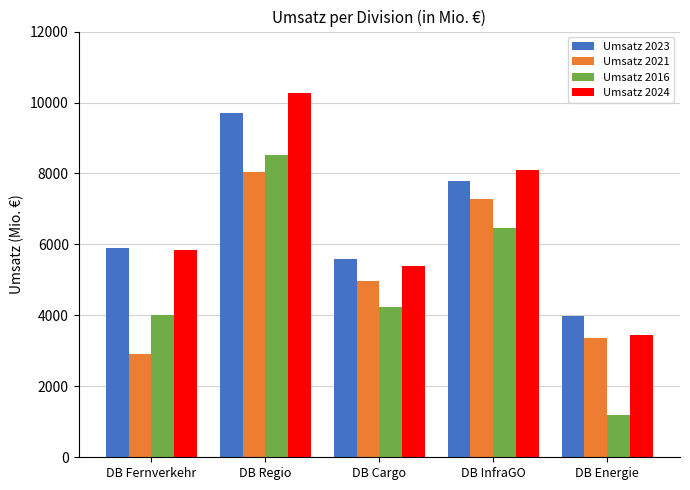

Reading left to right, extract all data points from this chart.

Umsatz 2023: 5896	9706	5582	7779	3970
Umsatz 2021: 2911	8043	4982	7268	3366
Umsatz 2016: 4012	8529	4230	6461	1194
Umsatz 2024: 5847	10278	5402	8090	3457